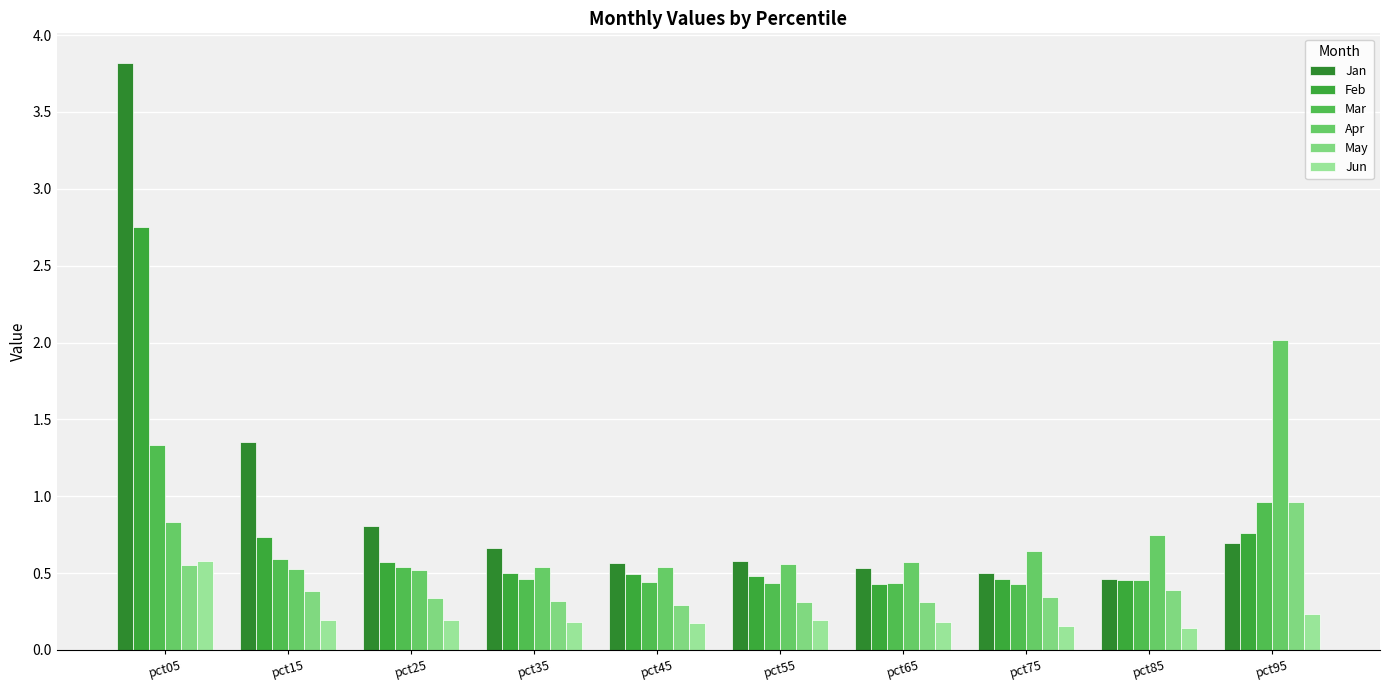

Are the bars horizontal?

No